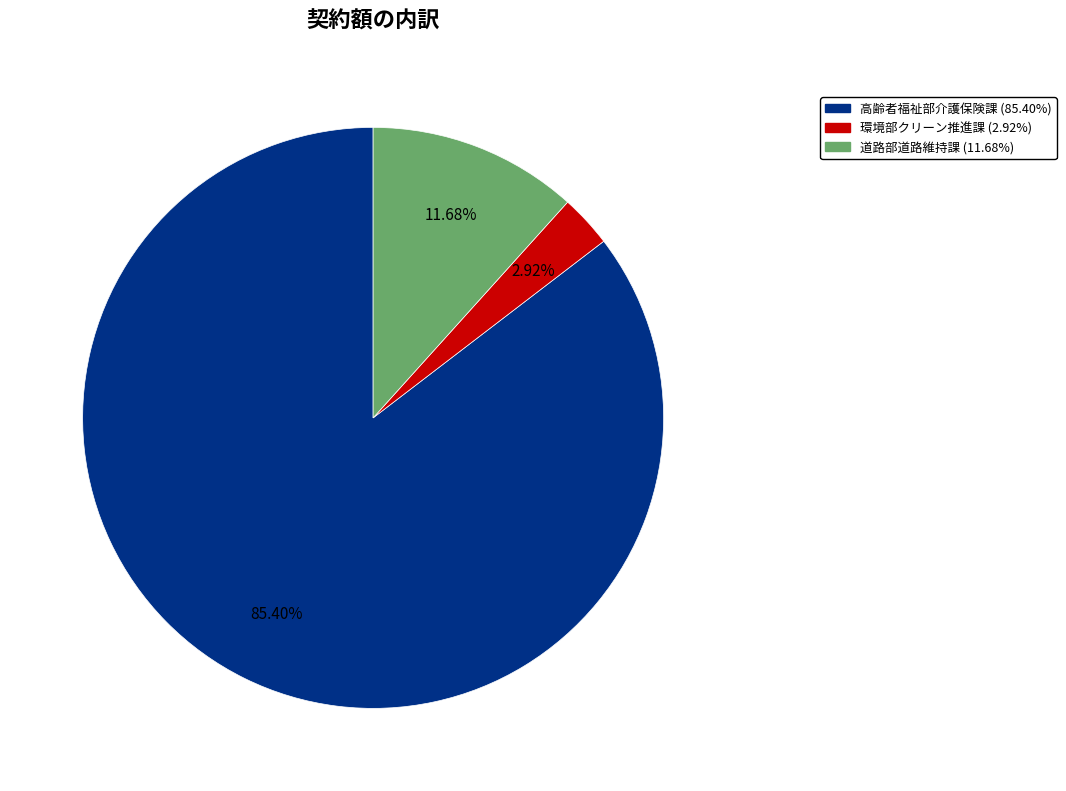

Which slice is the smallest?

環境部クリーン推進課